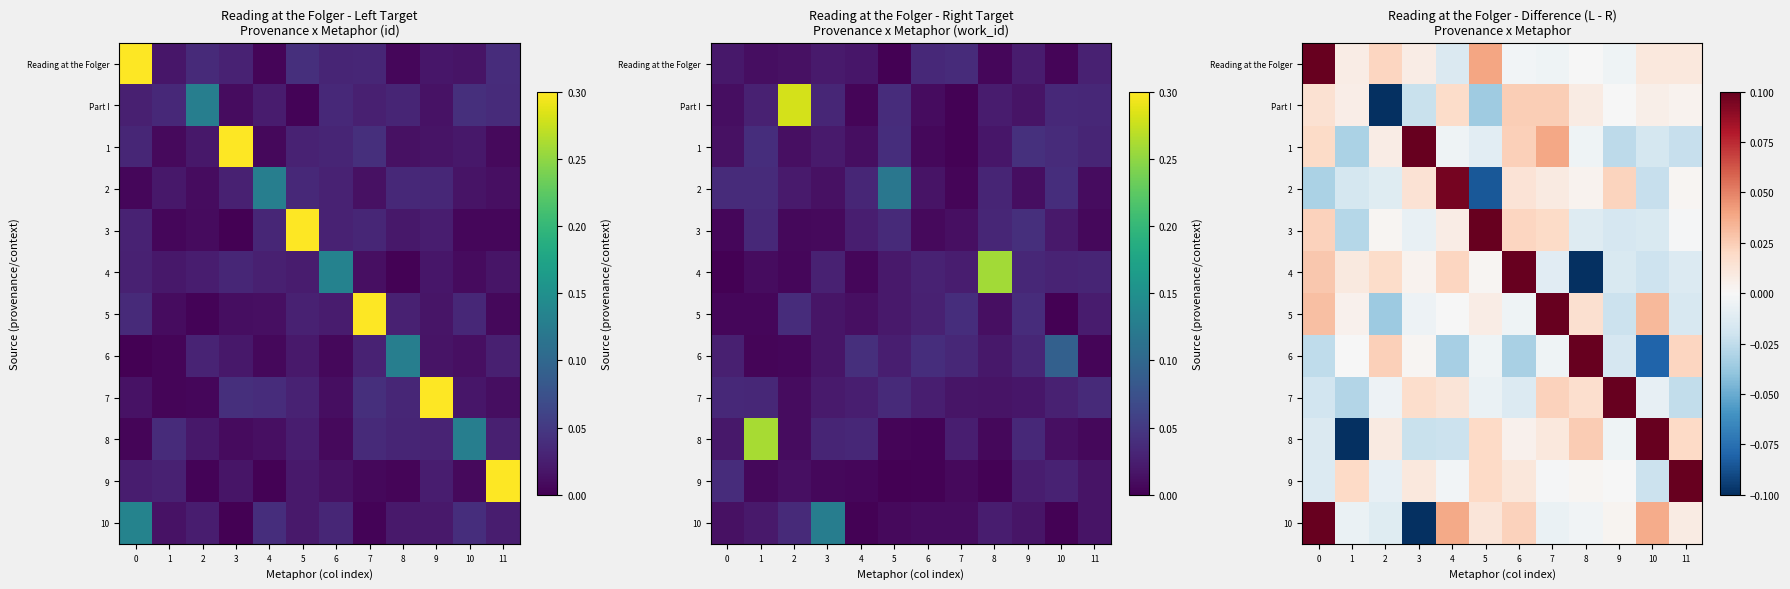

At how many categories does at least one series exceed 0?

12